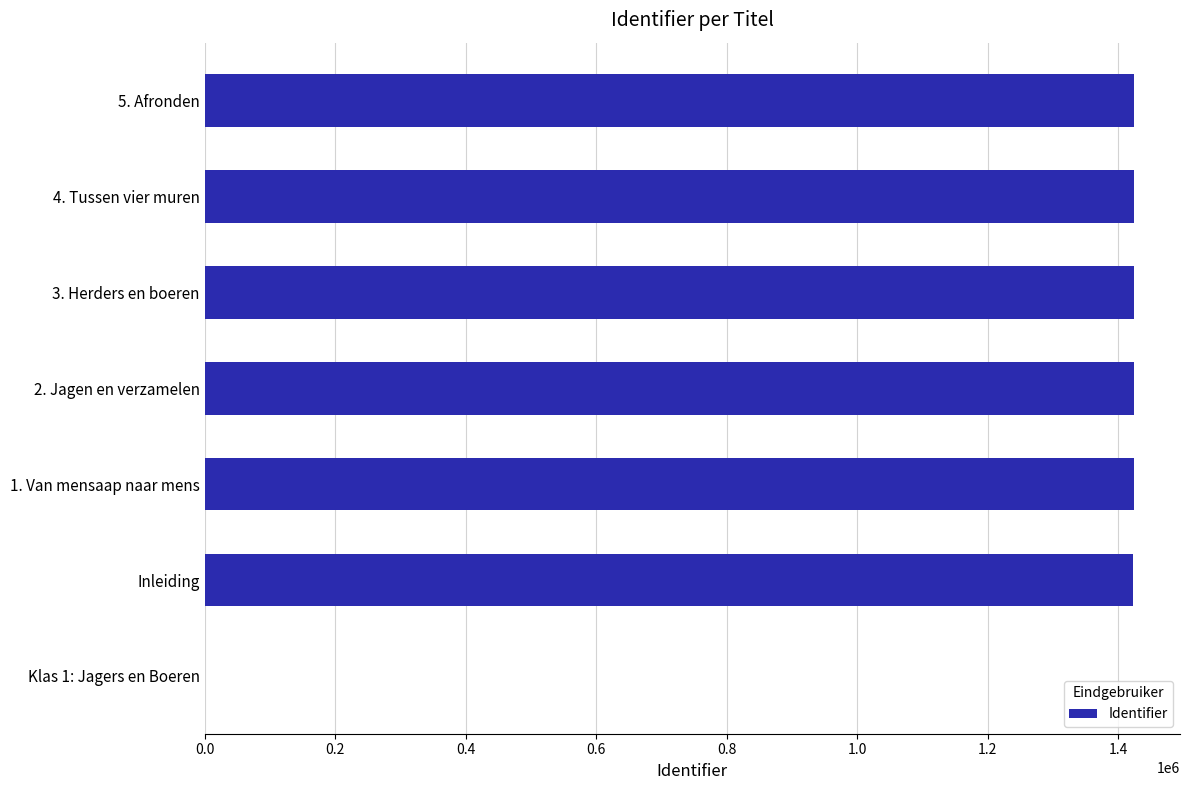

Count the number of data series in this chart.

1